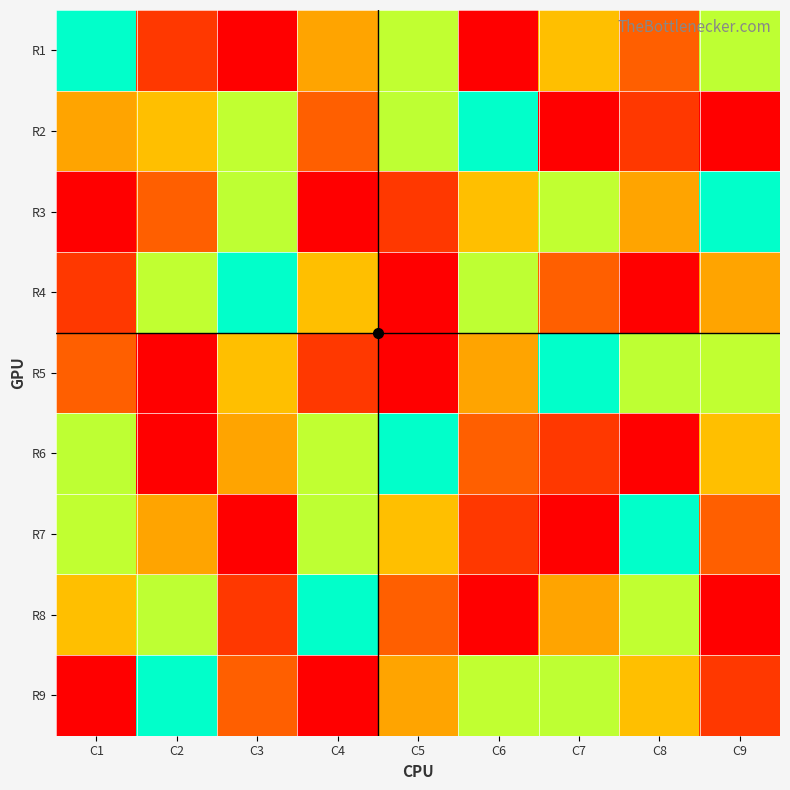

Rank the series at C4 from highest to lowest value.

R9, R5, R1, R6, R8, R7, R4, R2, R3